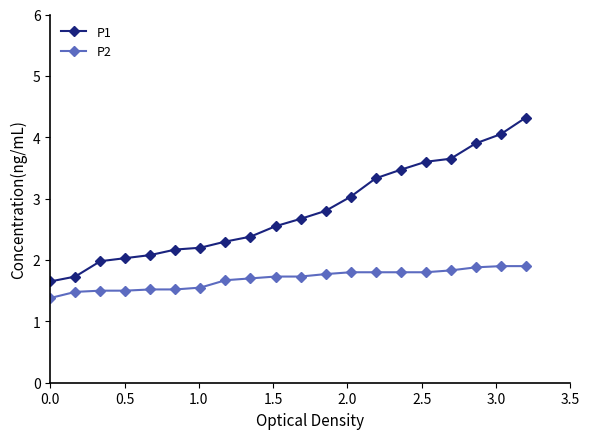

Which series has the largest total across all categories?

P1